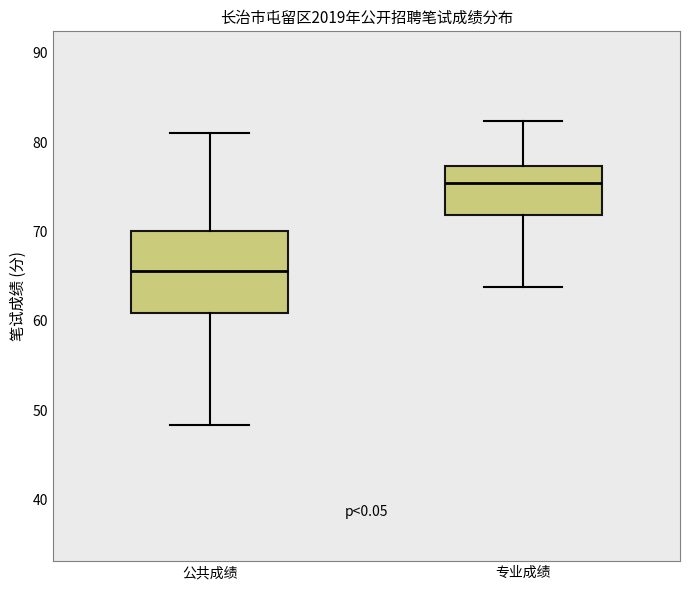

Reading left to right, read every box against the y-axis: the position of its median line, the range the box covers, and the ends of its whiskers. The values are not printed on the chart, so give them approximately, as read against the axis.

公共成绩: median 66, box 61 to 70, whiskers 48 to 81
专业成绩: median 75, box 72 to 77, whiskers 64 to 82